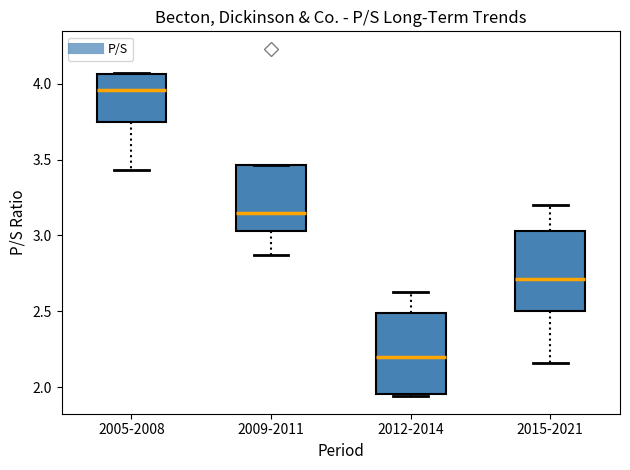

Which box has the highest median line?

2005-2008